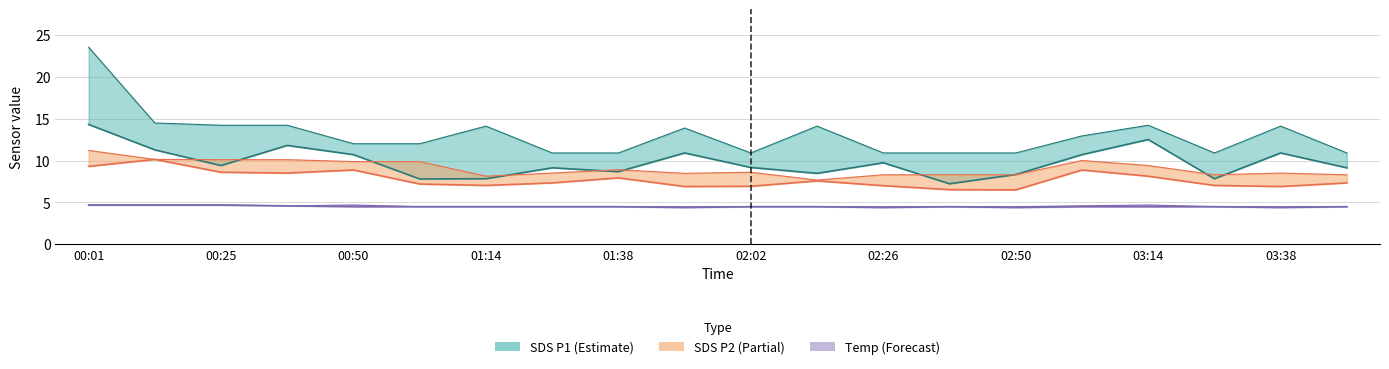

True or false: Temp_upper and SDS_P2 cross at least once.

False